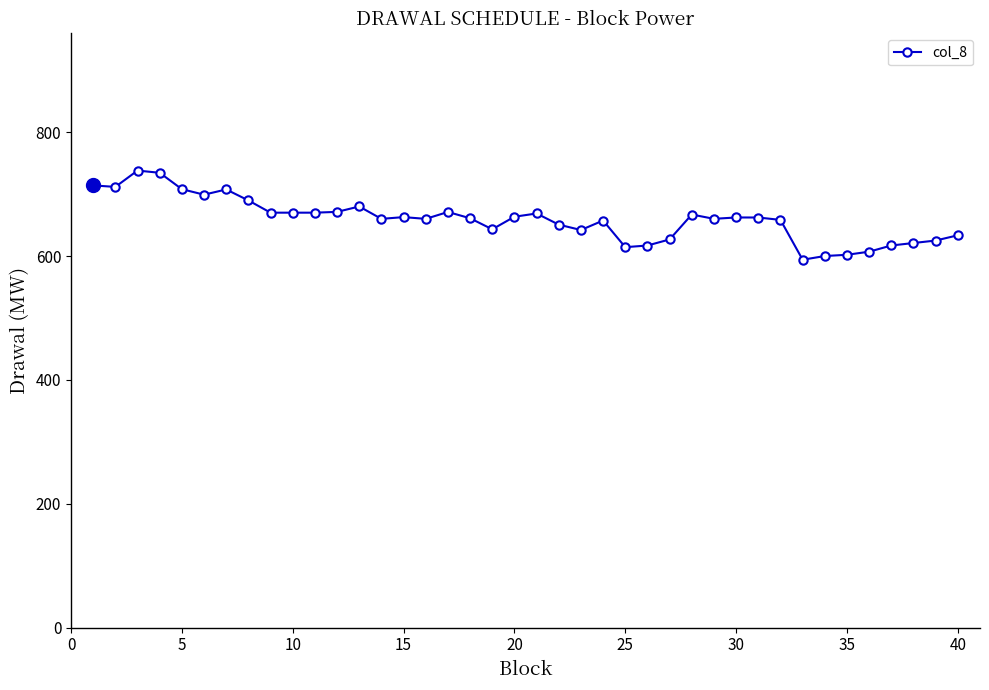

What is the difference between the second highest and minimum values?

140.4